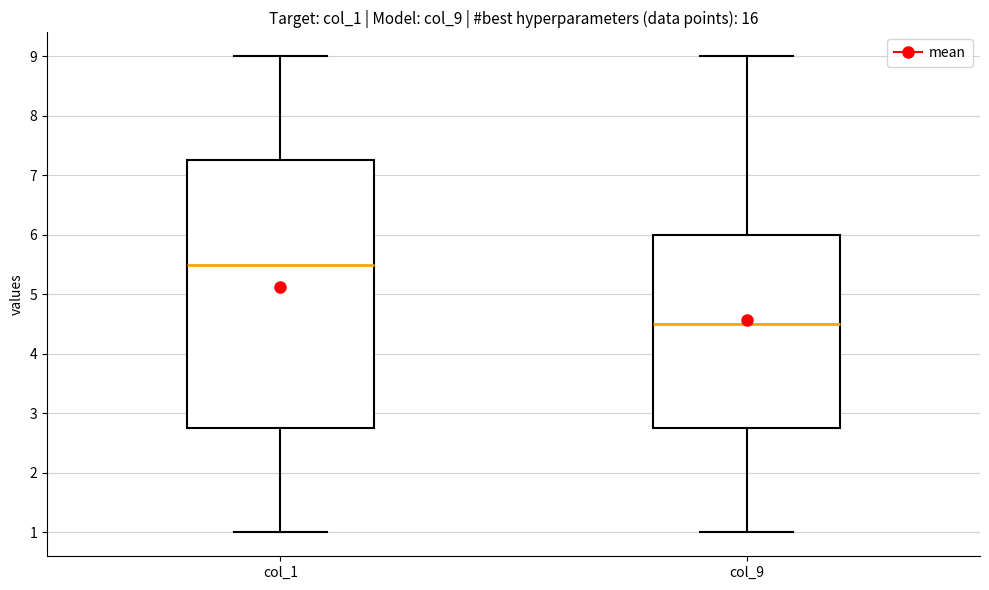

Where is the upper edge of the box for col_1 on the y-axis? The values are not printed on the chart, so give them approximately, as read against the axis.

7.3